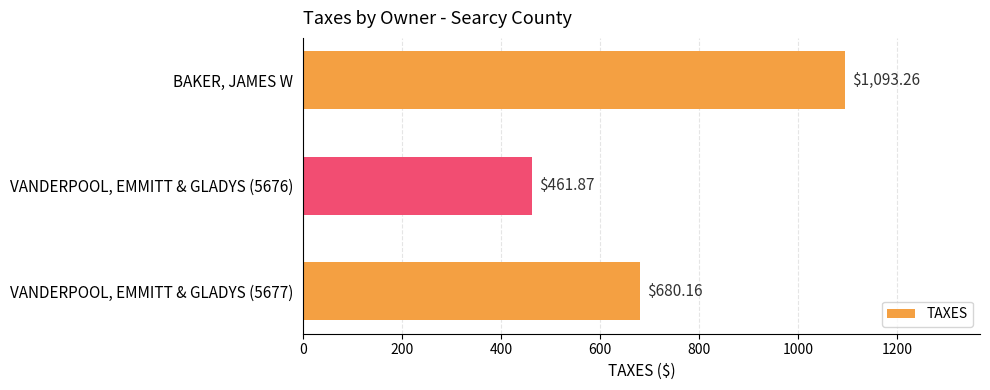

What is the average value?

745.1